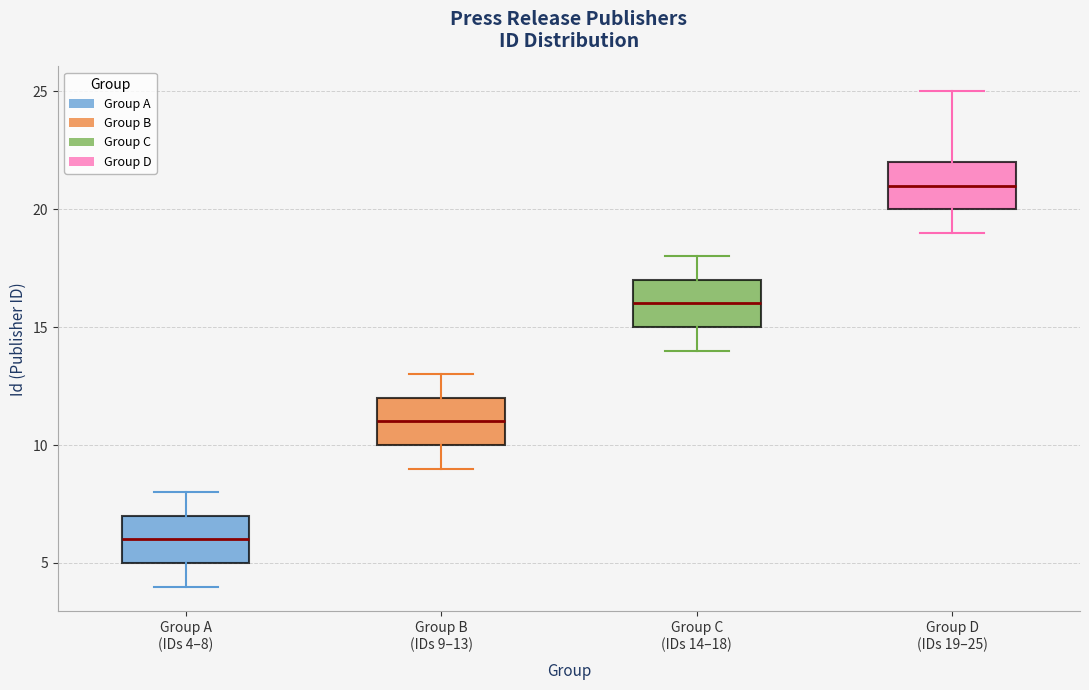

Which box has the lowest median line?

Group A (IDs 4–8)